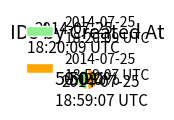

How many segments does this pie chart have?

2